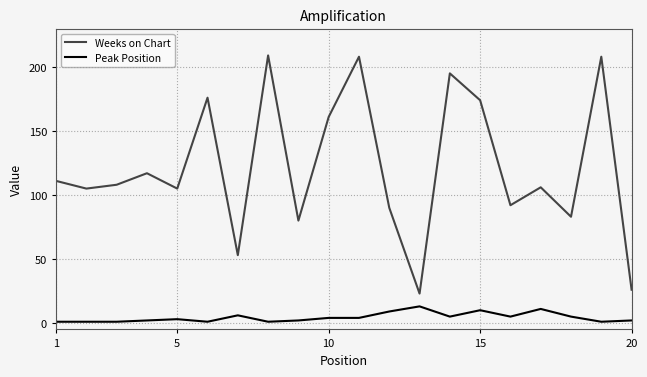

Which series has the largest range (max minus min)?

Weeks on Chart